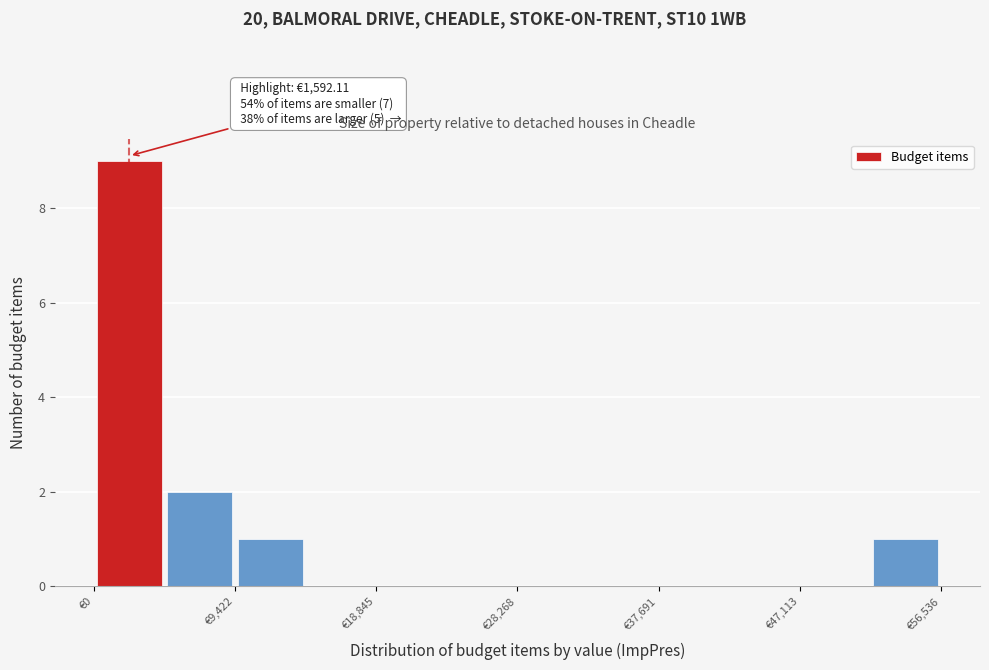

Over which range of the x-axis is the bar tallest?

0 to 5000